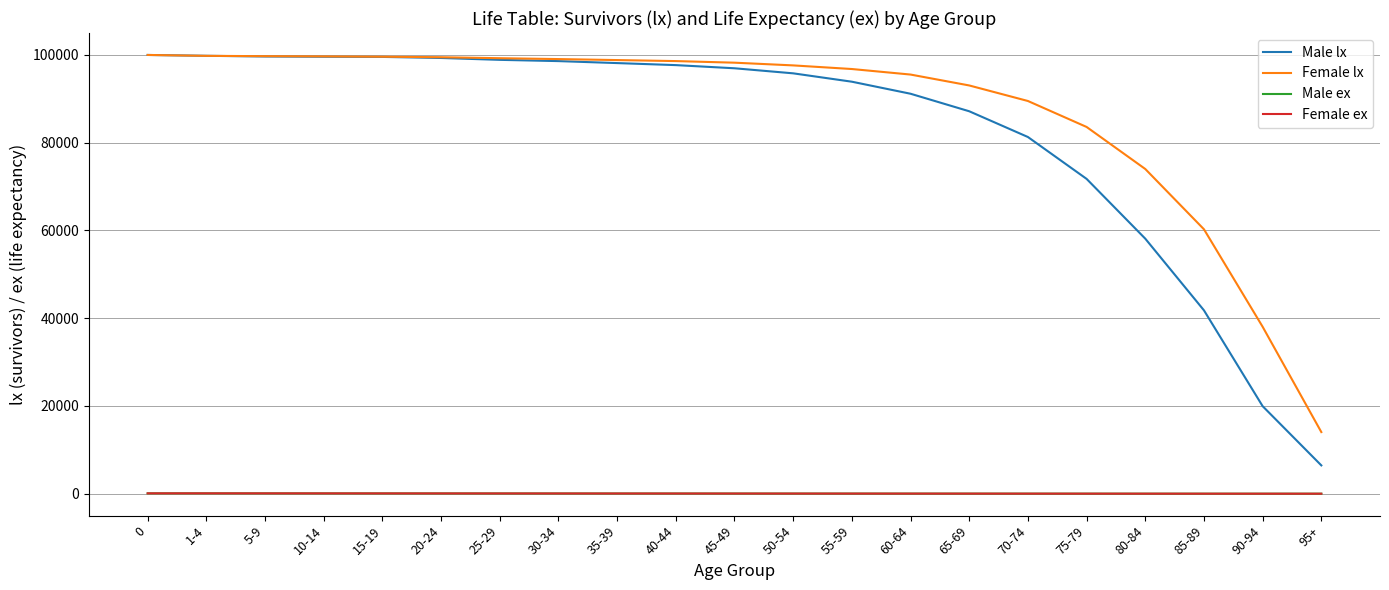

True or false: Male ex and Female lx cross at least once.

False